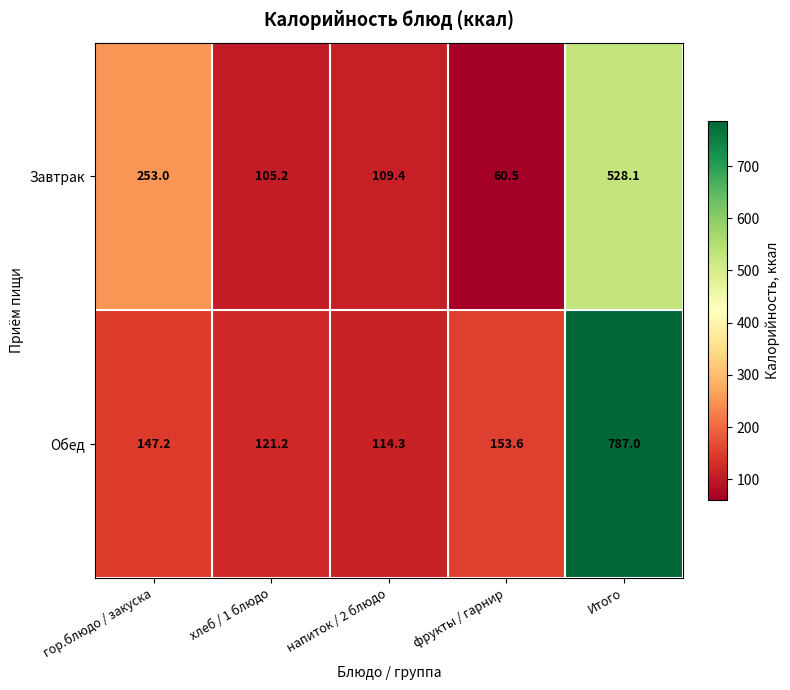

What is the approximate value of Обед at фрукты / гарнир?

153.6